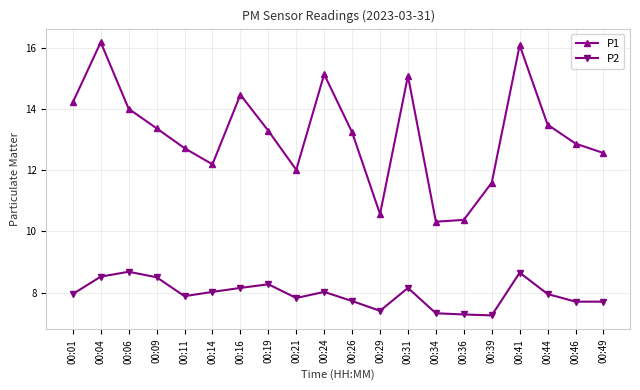

The value of P1 at 00:49 is 18.0. True or false?

False